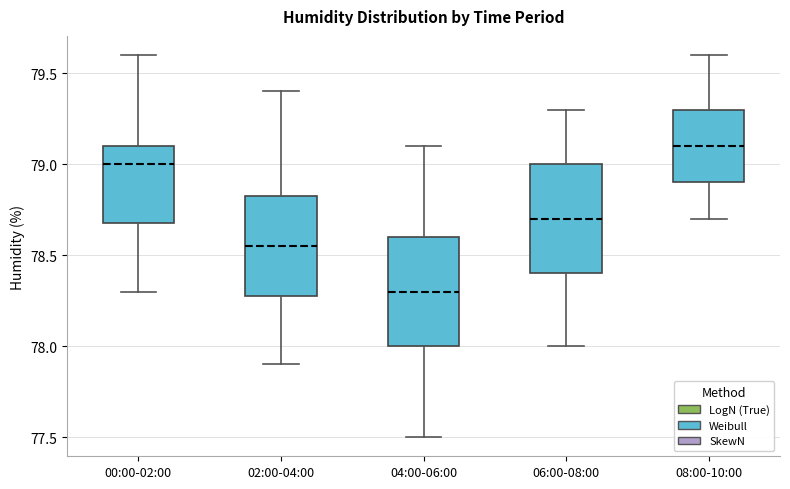

Reading left to right, read every box against the y-axis: the position of its median line, the range the box covers, and the ends of its whiskers. The values are not printed on the chart, so give them approximately, as read against the axis.

00:00-02:00: median 79.00, box 78.70 to 79.10, whiskers 78.30 to 79.60
02:00-04:00: median 78.55, box 78.30 to 78.85, whiskers 77.90 to 79.40
04:00-06:00: median 78.30, box 78.00 to 78.60, whiskers 77.50 to 79.10
06:00-08:00: median 78.70, box 78.40 to 79.00, whiskers 78.00 to 79.30
08:00-10:00: median 79.10, box 78.90 to 79.30, whiskers 78.70 to 79.60